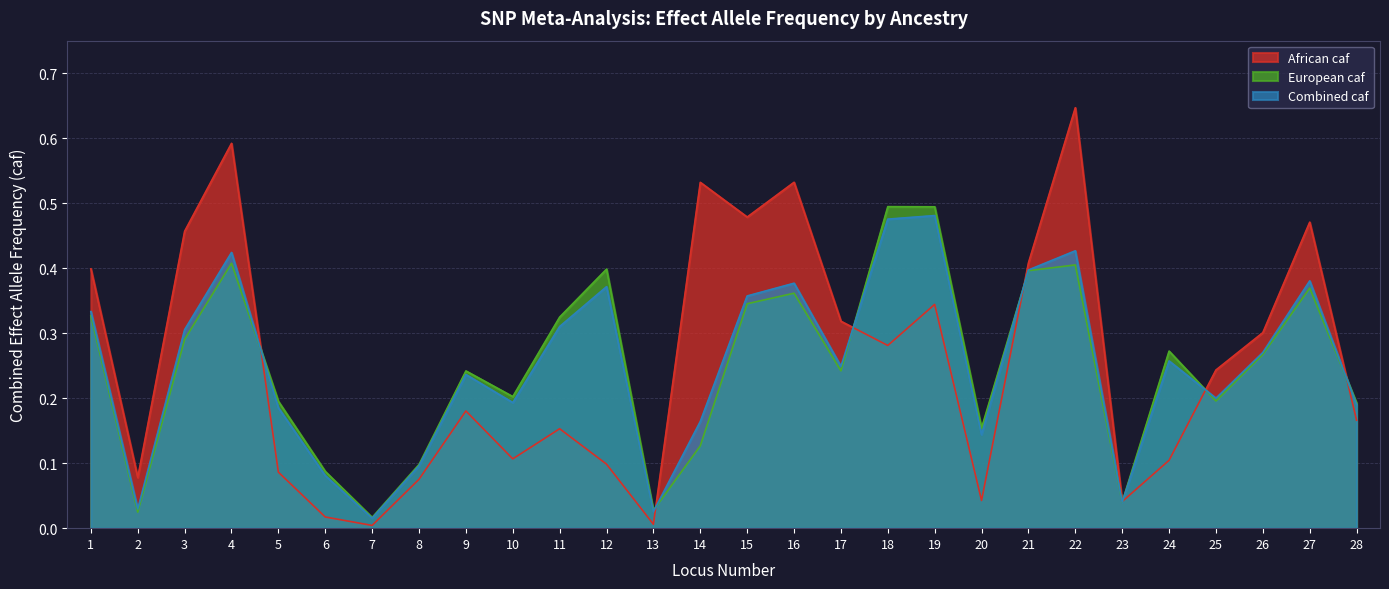

In Combined caf, how many points are higher than both neighbors (excluding endpoints)?

8